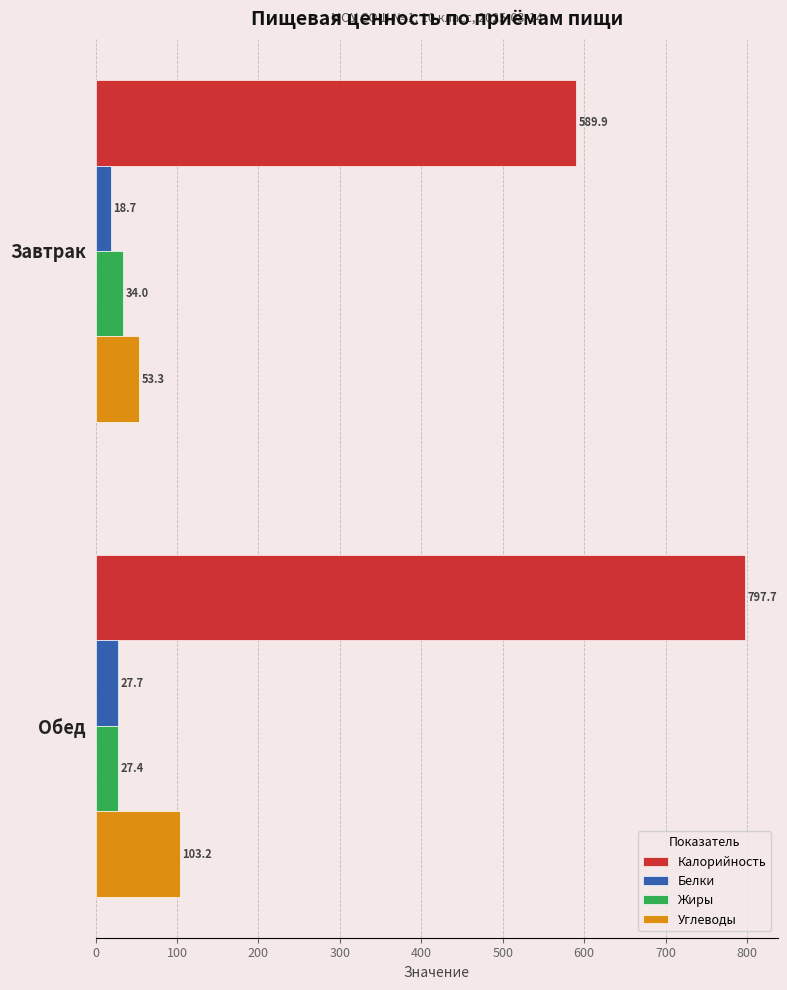

The Углеводы series shows 53.3 at Завтрак. True or false?

True